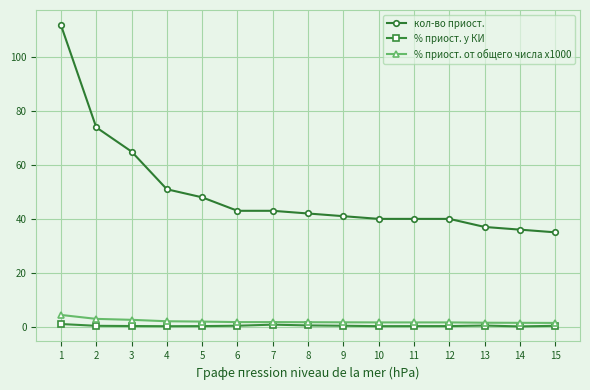

Is it true that % приост. у КИ equals 0.4 at 13?

True